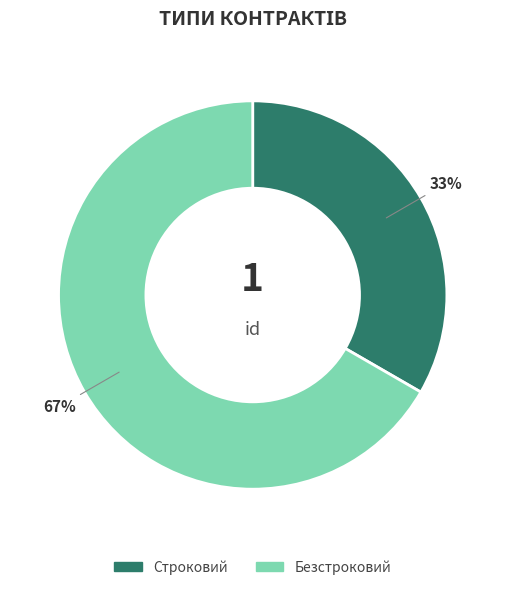

Do Строковий and Безстроковий together represent more than half of the pie?

Yes